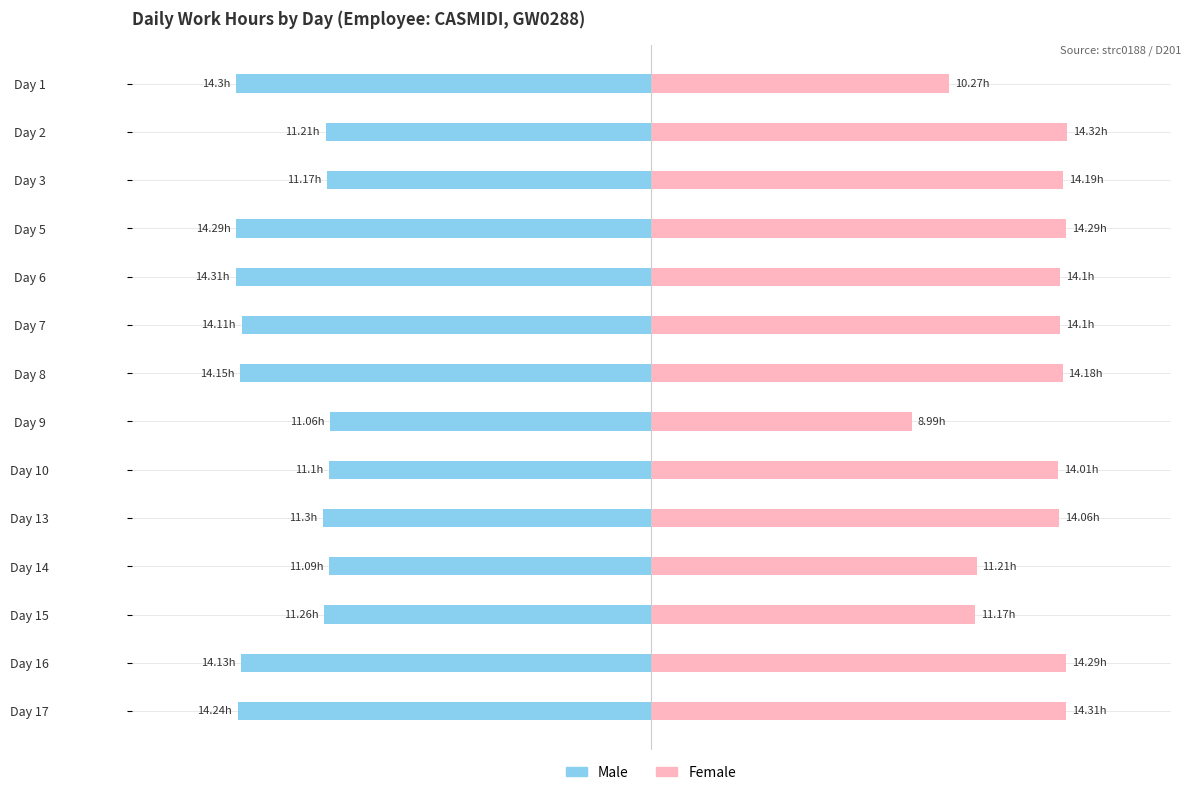

What is the value of the Female bar at the 2nd from the left?

14.3